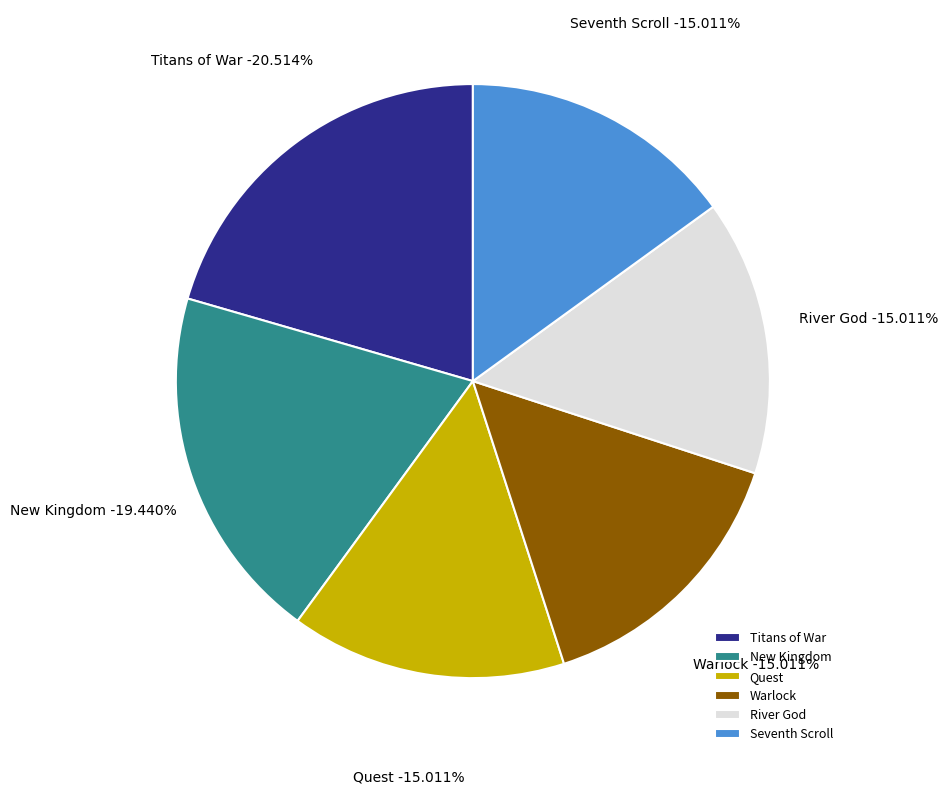

Which slice is the largest?

Titans of War